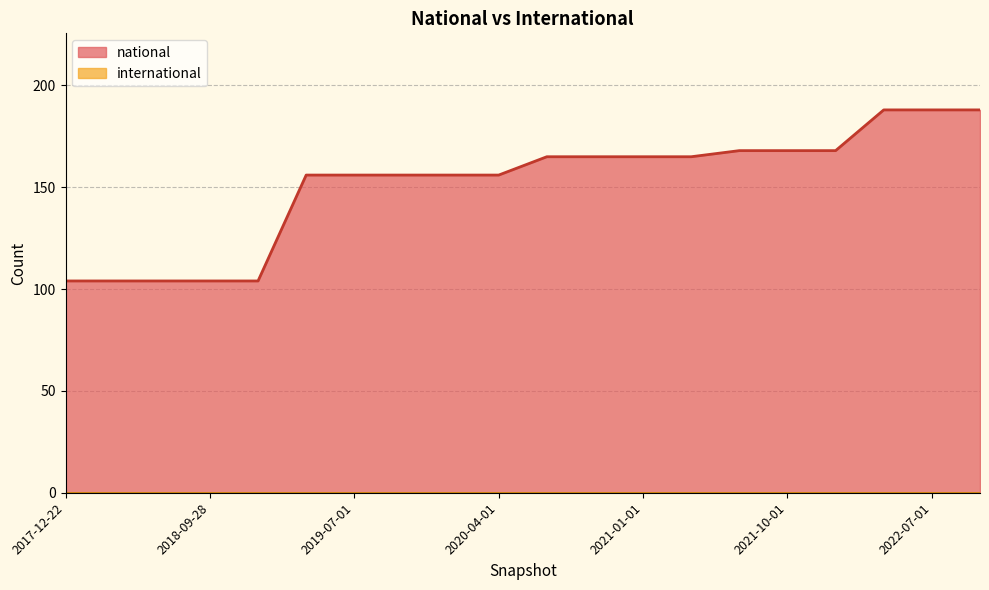

Reading left to right, extract all data points from this chart.

2017-12-22=104	2018-04-09=104	2018-07-11=104	2018-09-28=104	2019-01-01=104	2019-04-06=156	2019-07-01=156	2019-10-09=156	2020-01-01=156	2020-04-01=156	2020-07-01=165	2020-10-01=165	2021-01-01=165	2021-04-01=165	2021-07-01=168	2021-10-01=168	2022-01-01=168	2022-04-01=188	2022-07-01=188	2022-10-01=188